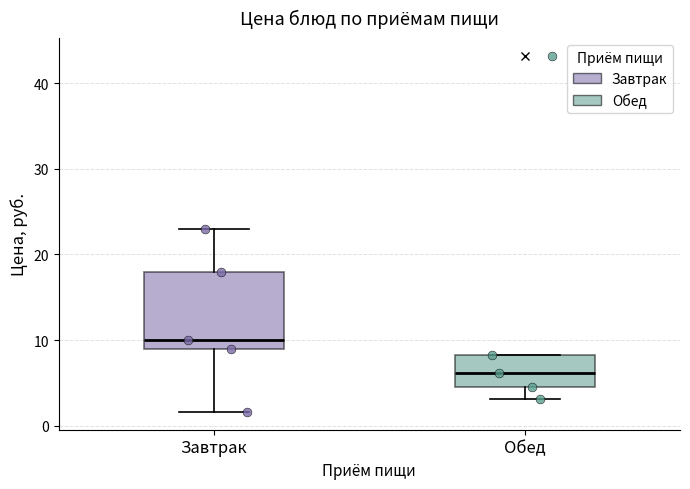

Comparing the boxes themselves (not the whiskers), which one is the tallest?

Завтрак